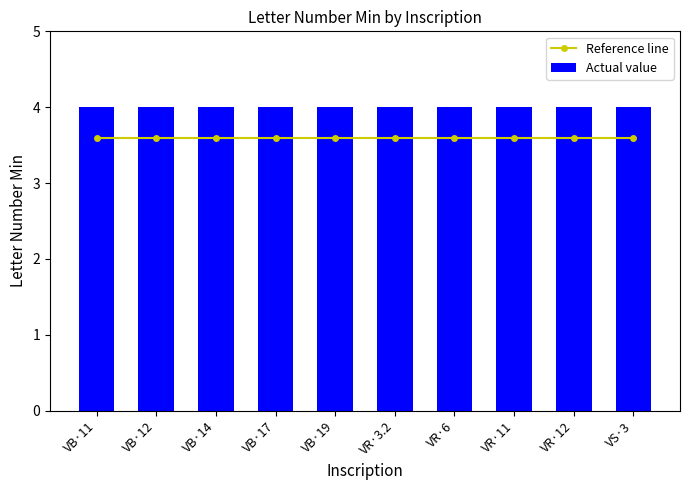

At which label is Reference line closest to 3?

VB·11